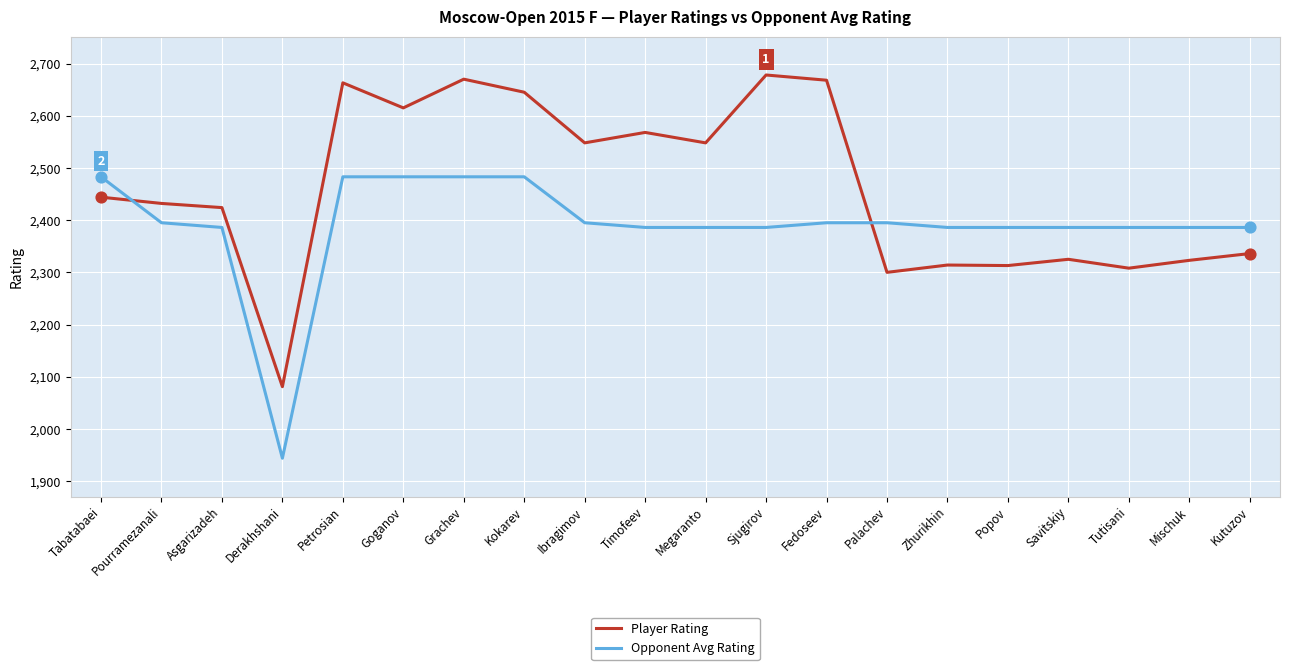

Which series has the largest total across all categories?

Player Rating